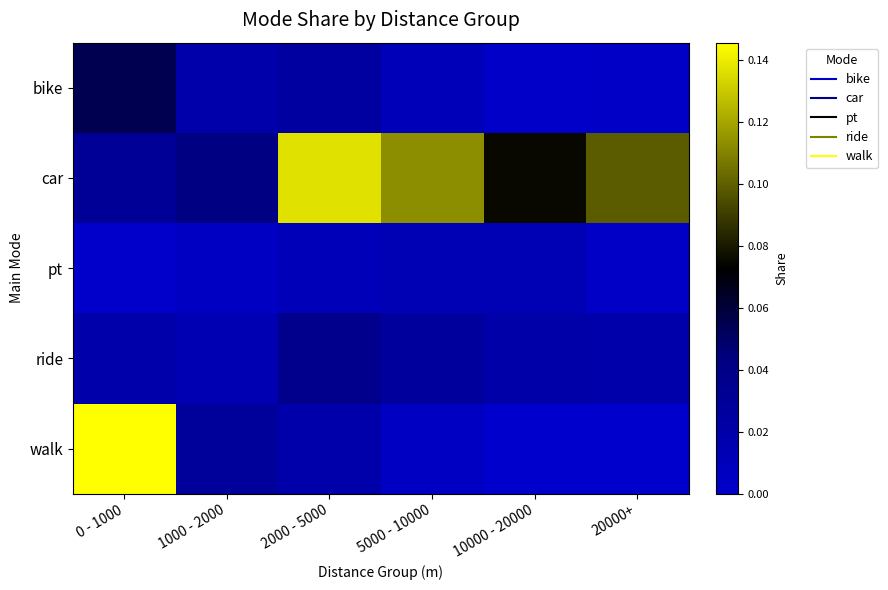

How many data points does each series have?

6